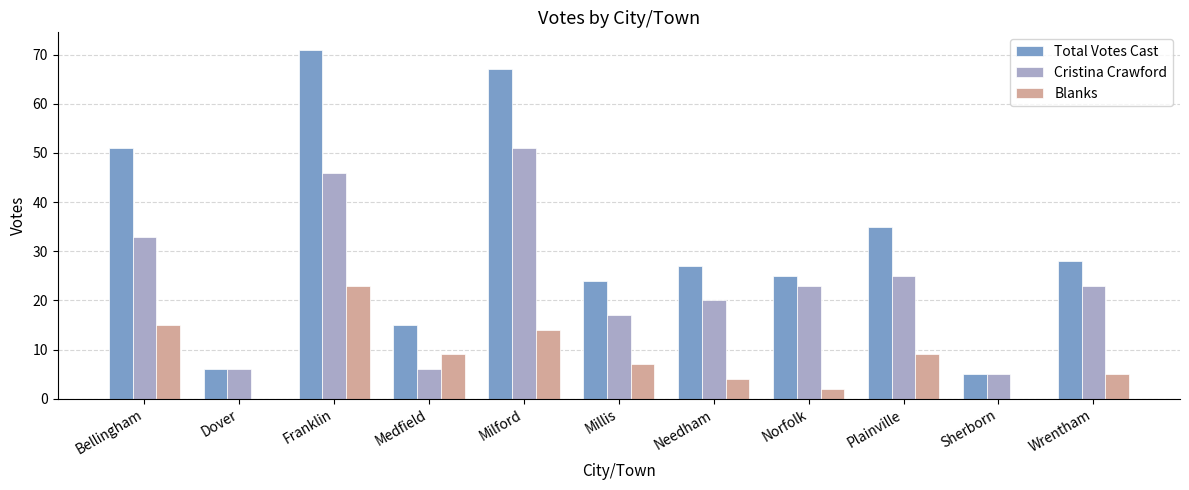

How many categories are shown in the chart?

11